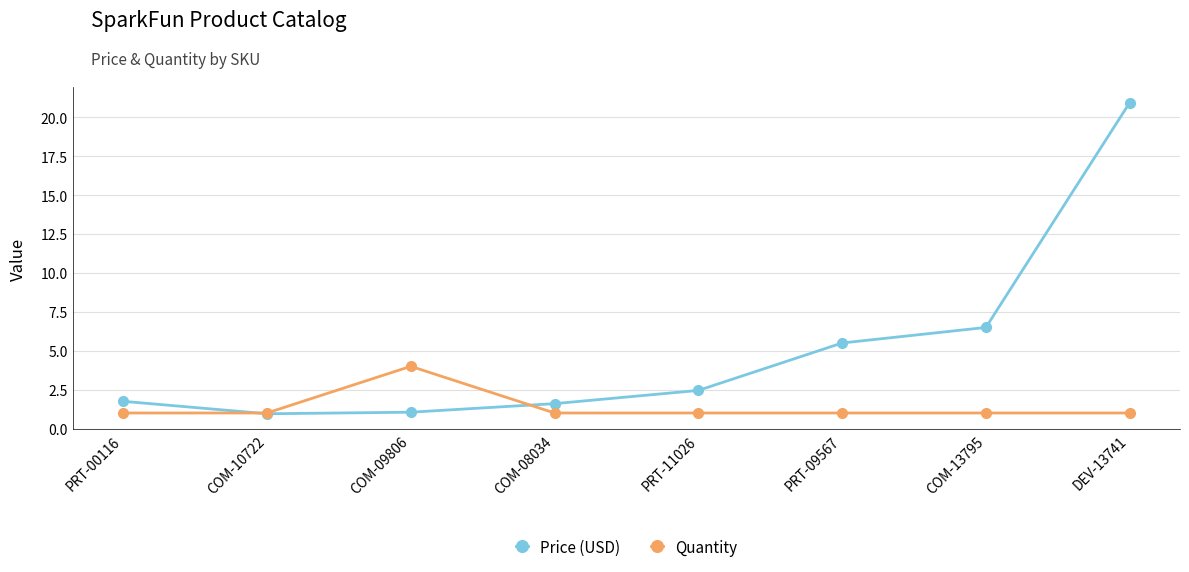

How many lines are shown in the chart?

2